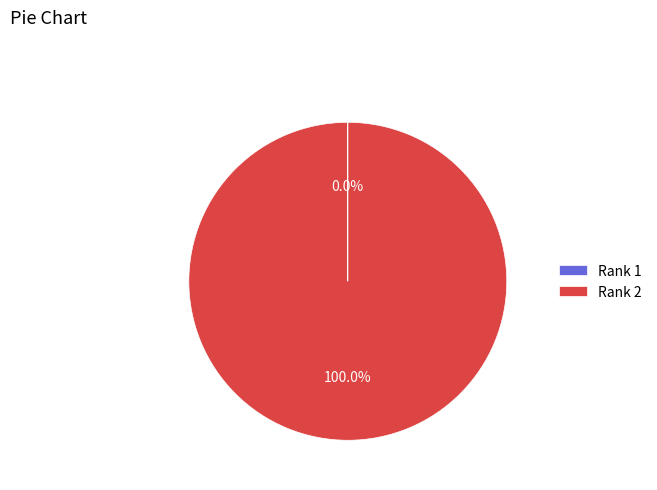

Which category has the biggest portion of the pie?

Rank 2